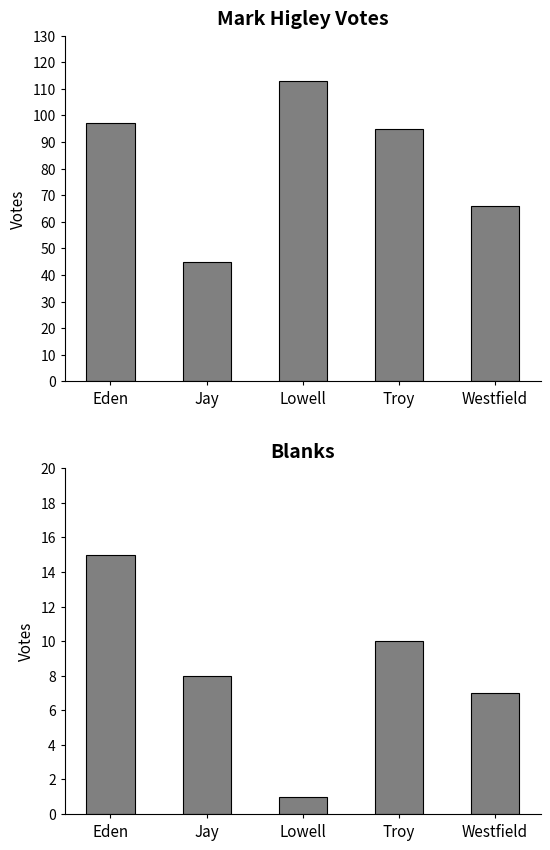

Rank the series at Jay from highest to lowest value.

Mark Higley, Blanks